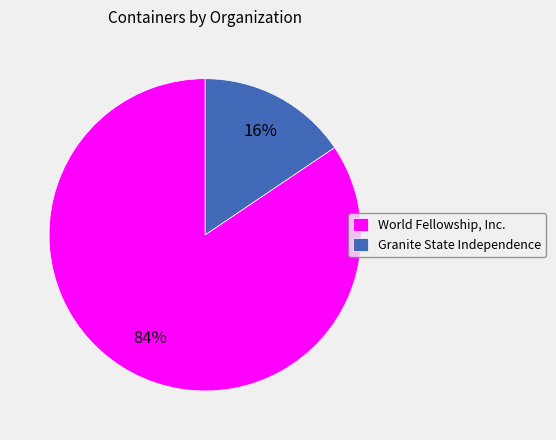

Rank the categories by value from highest to lowest.

World Fellowship, Inc., Granite State Independence